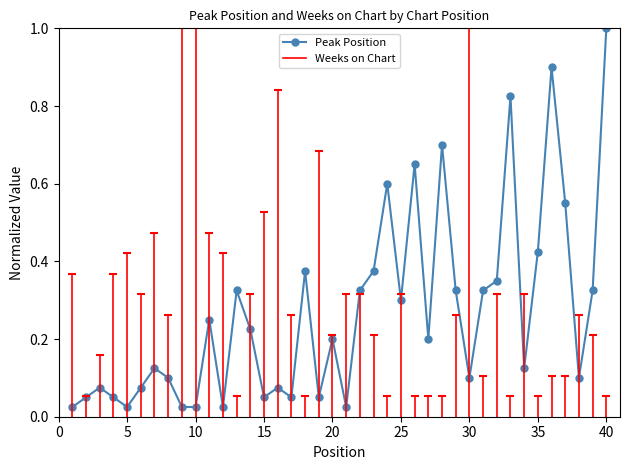

What is the difference between the second highest and minimum values?

0.9